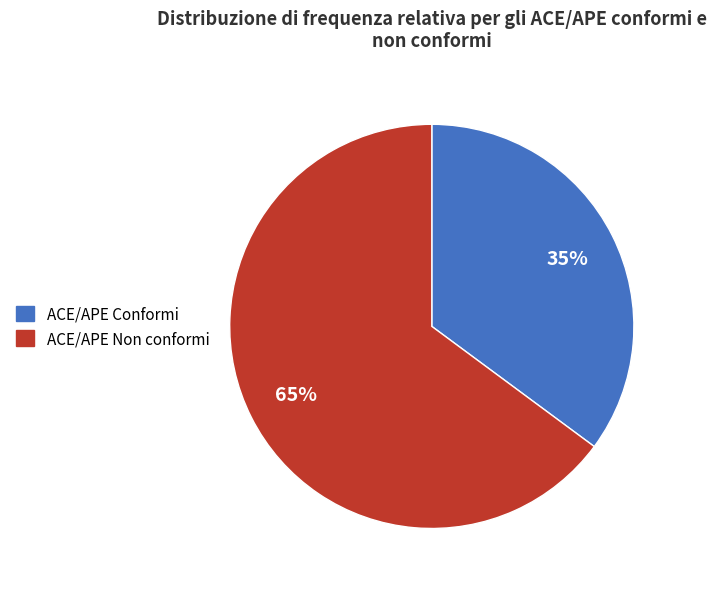

To the nearest percent, what is the average slice percentage?

50%